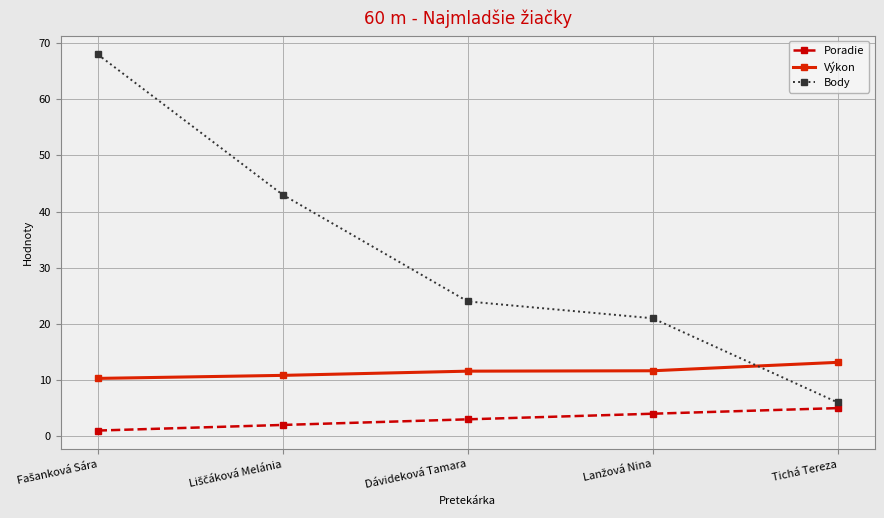

How many categories are shown in the chart?

5